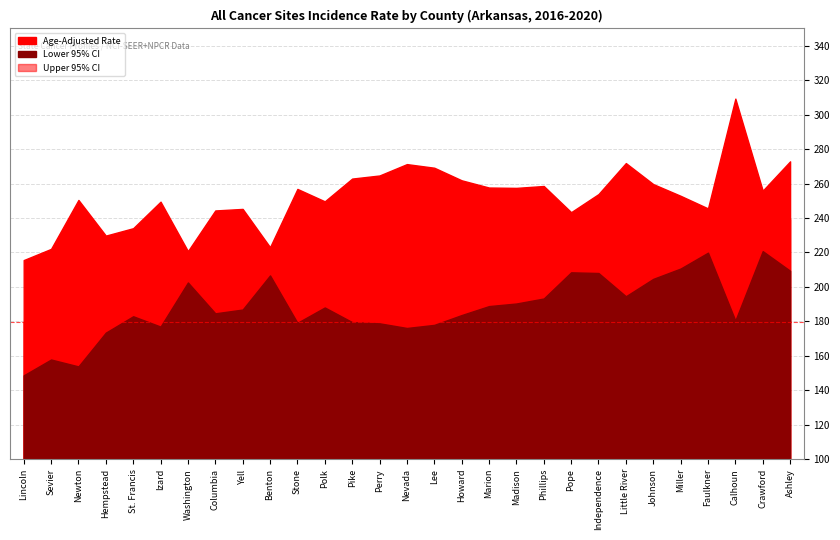

Which series changed the most between Sevier and St. Francis?

Lower 95% CI